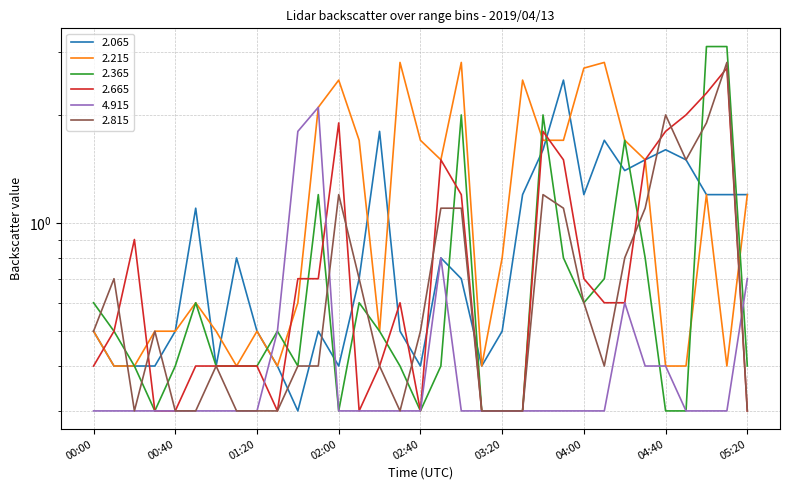

At which label does 4.915 reach its peak?

01:50